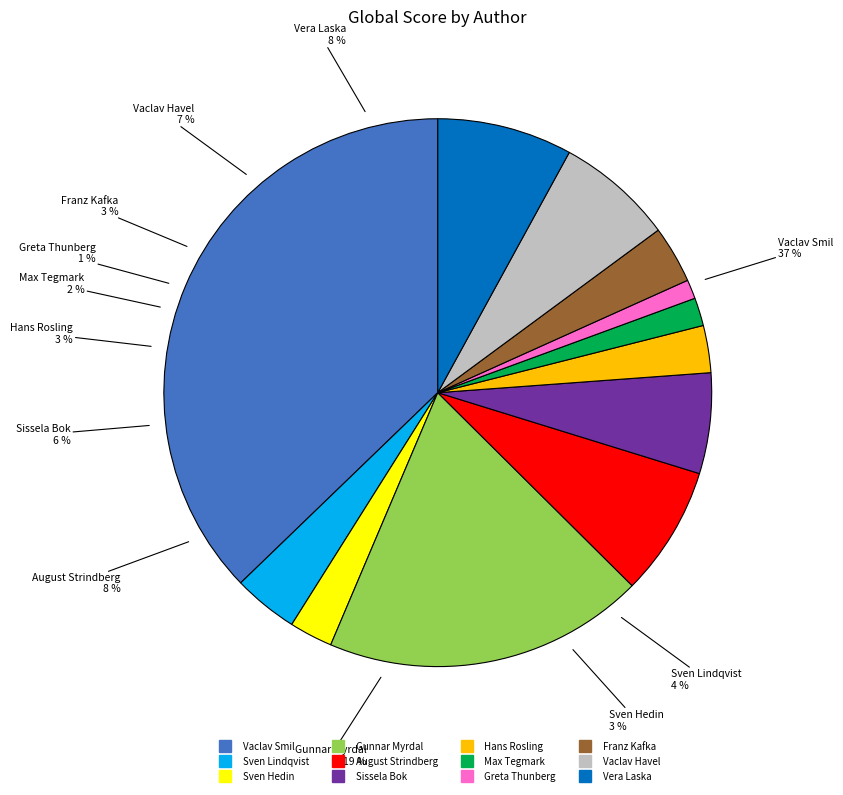

How many slices are in this pie chart?

12